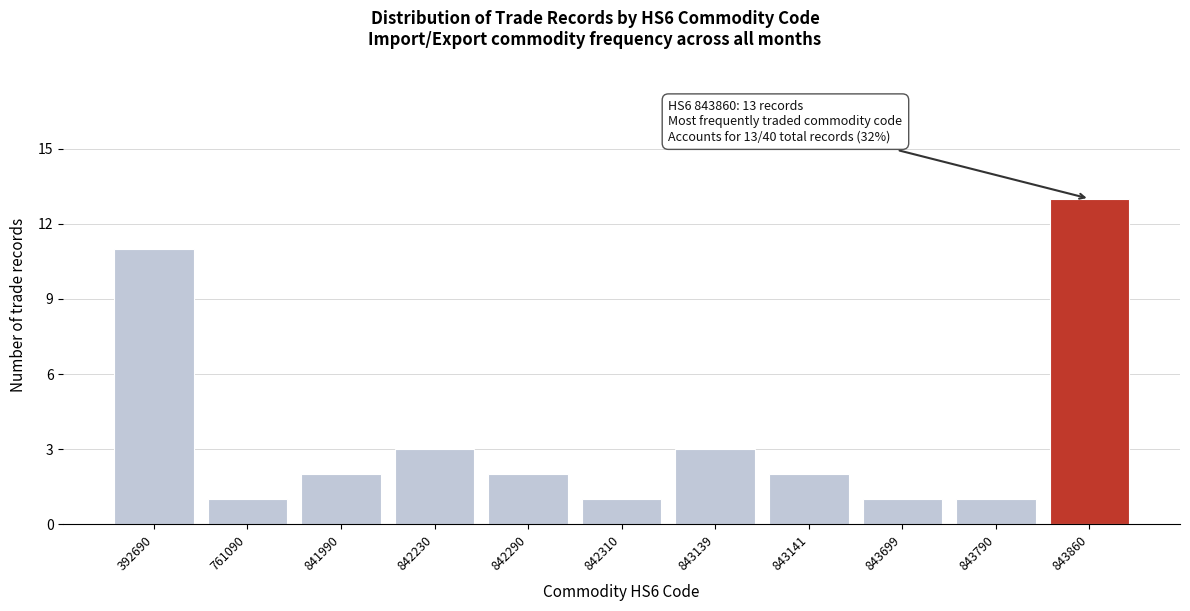

Reading right to left, transcribe all the data shown in this chart.

13	1	1	2	3	1	2	3	2	1	11